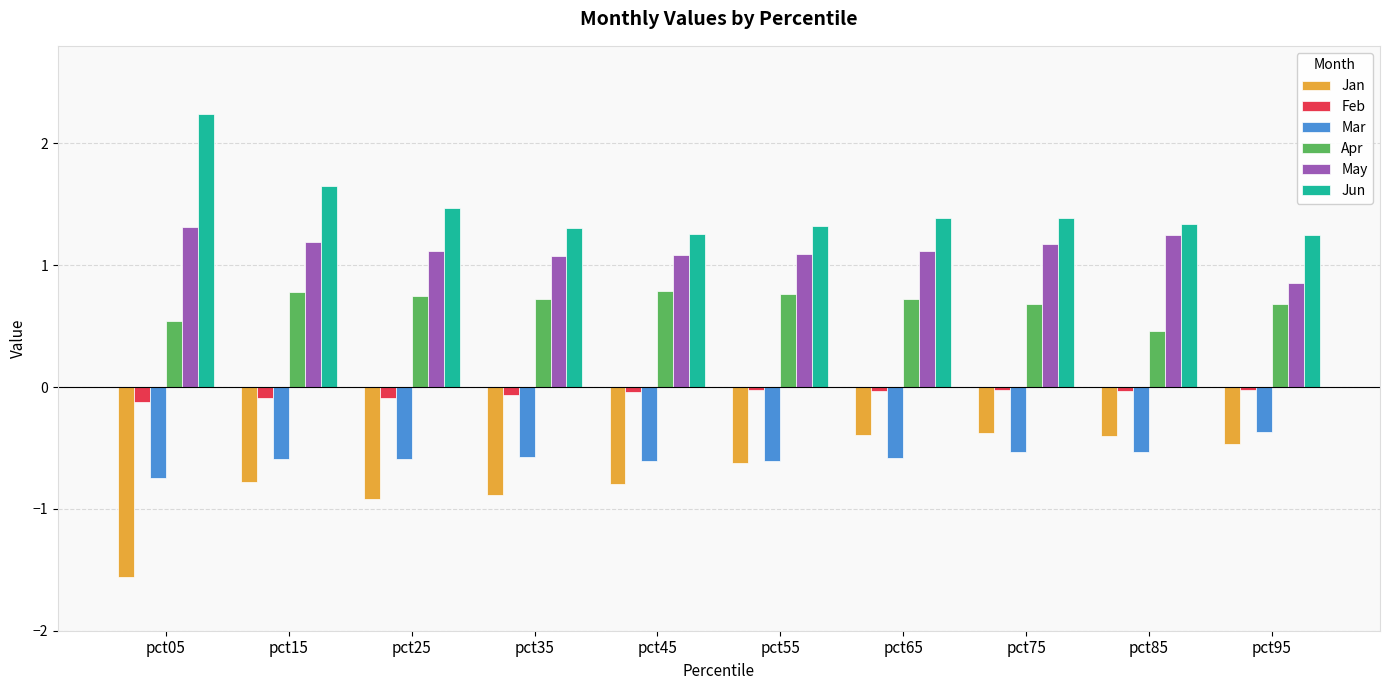

Which category has the lowest value across all series?

pct05